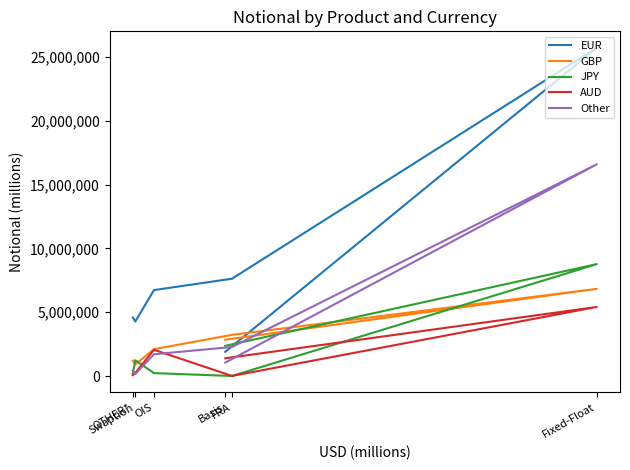

How many times do AUD and Other cross each other?

3